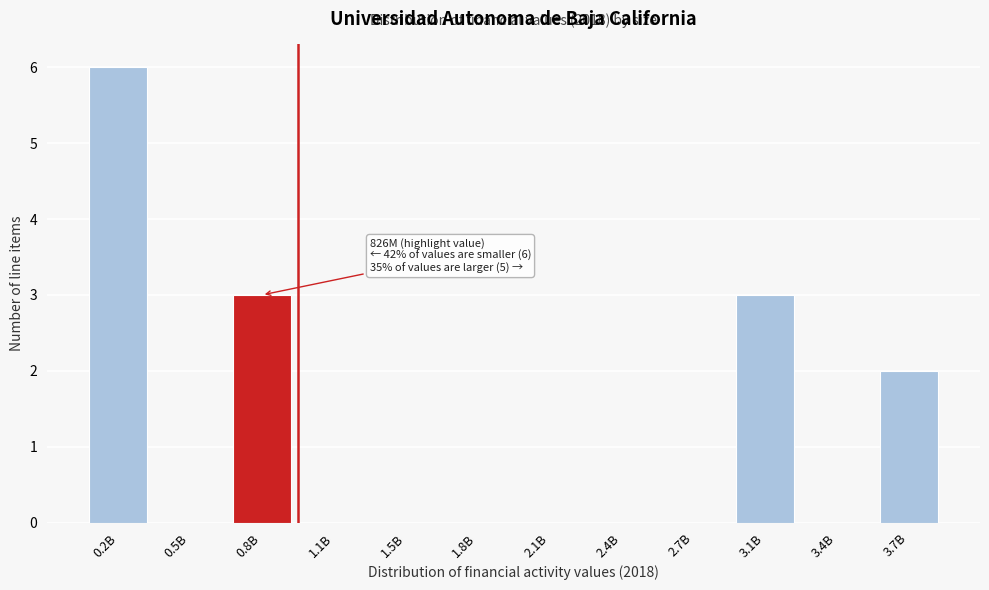

Reading right to left, what are all the values shown in this chart?

3.7B=2	3.4B=0	3.1B=3	2.7B=0	2.4B=0	2.1B=0	1.8B=0	1.5B=0	1.1B=0	0.8B=3	0.5B=0	0.2B=6